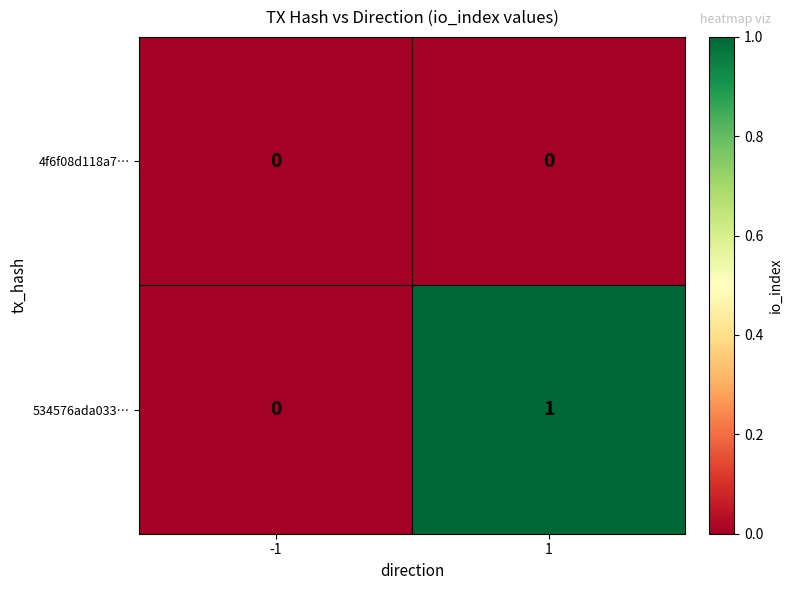

Which series changed the most between -1 and 1?

534576ada033…